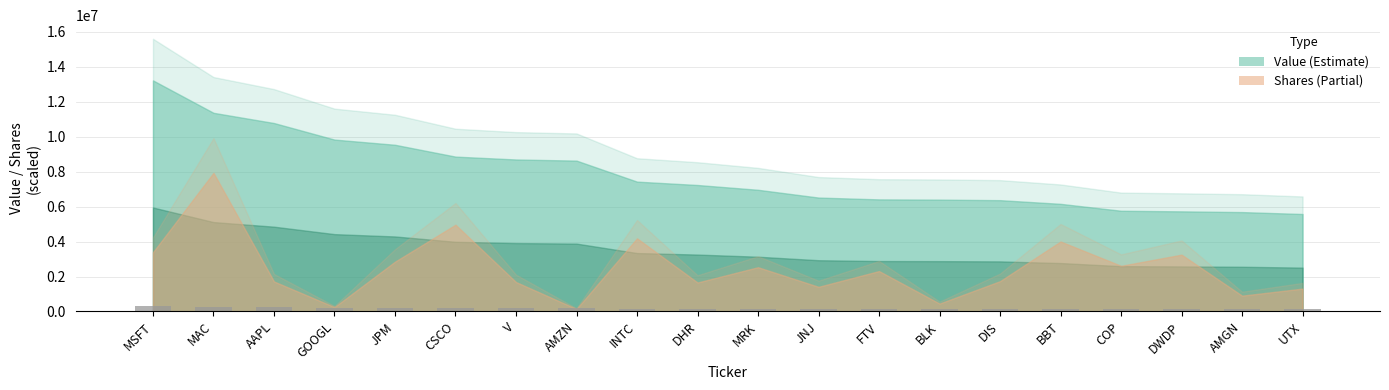

What is the difference between the values at COP and JNJ?

16588.0